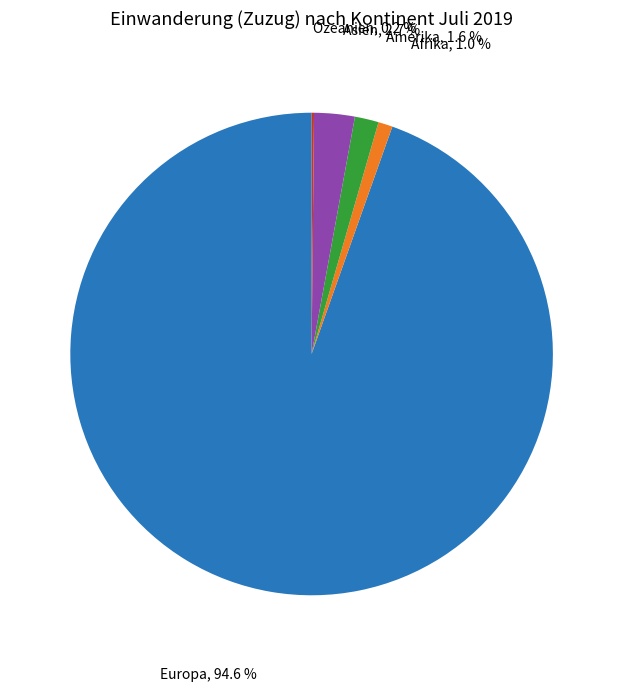

Is the sum of Amerika and Afrika greater than half?

No